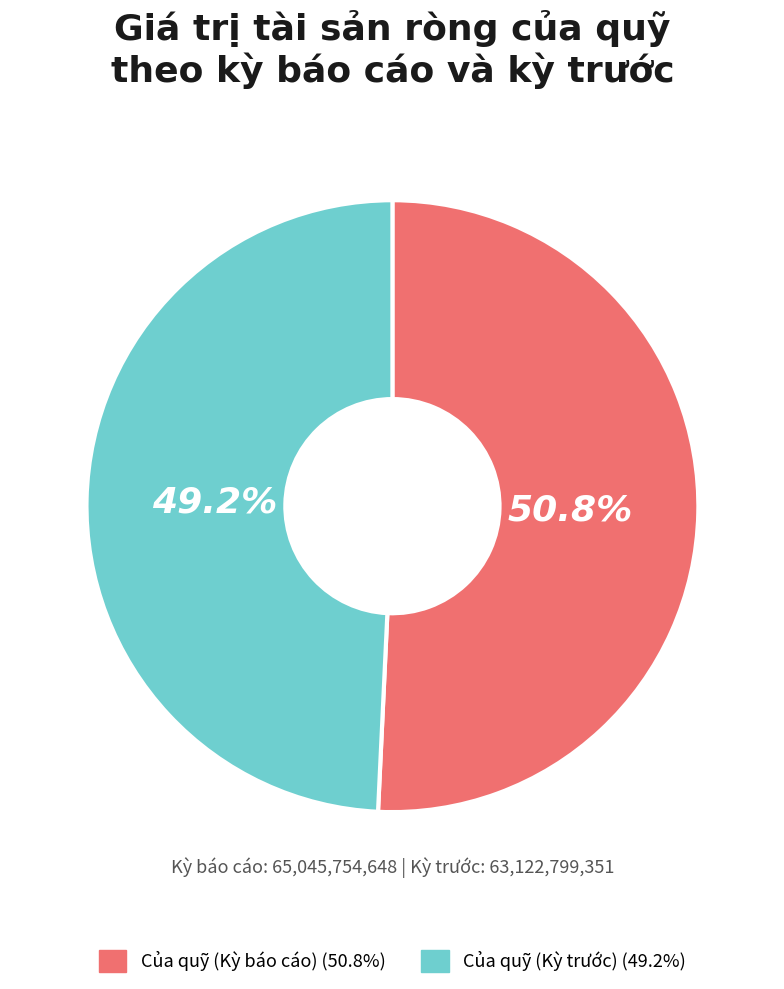

What is the ratio of the value at Của quỹ (Kỳ báo cáo) to the value at Của quỹ (Kỳ trước)?

1.0